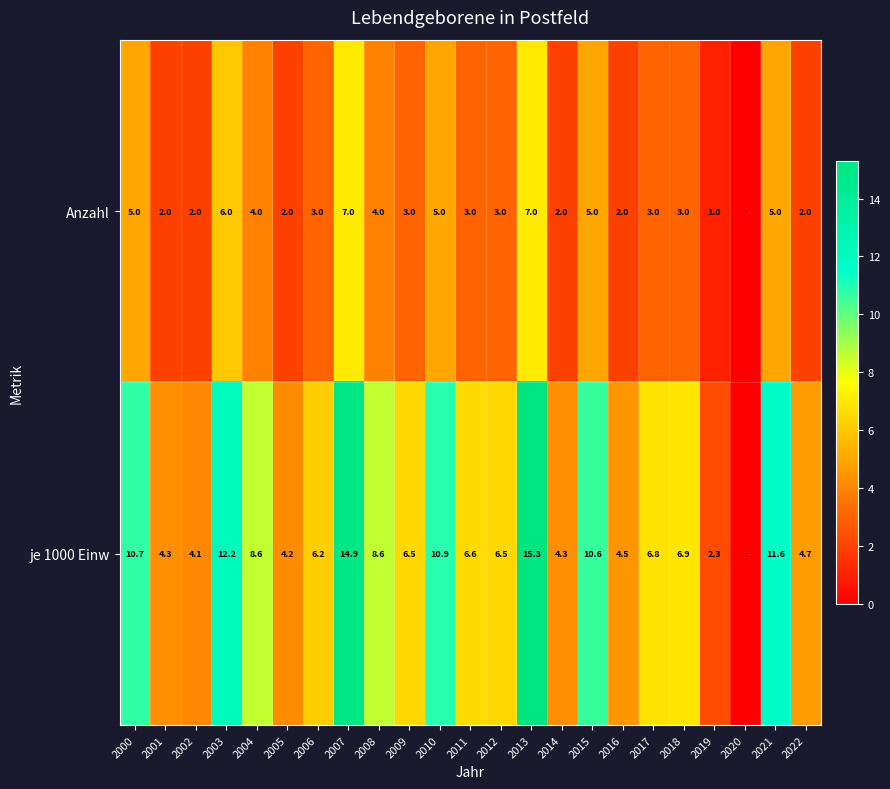

What is the difference between the Anzahl values at 2017 and 2000?

2.0